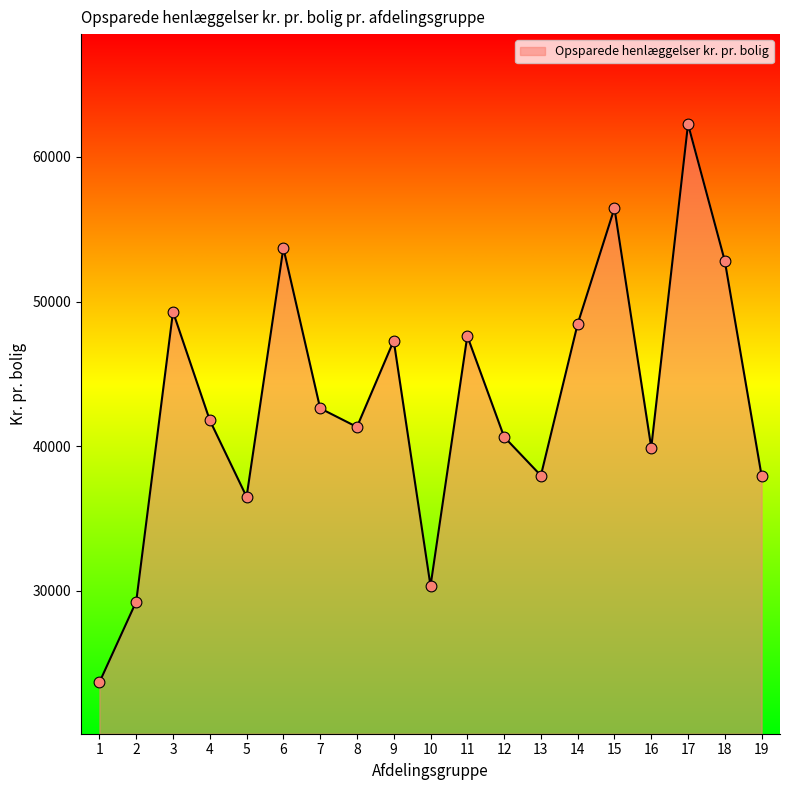

Approximately how many times larger is the value at 17 compared to 11?

1.3